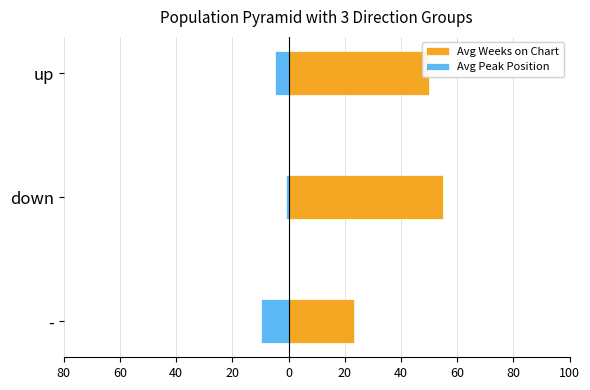

What is the sum of all Avg Weeks on Chart values?

128.1